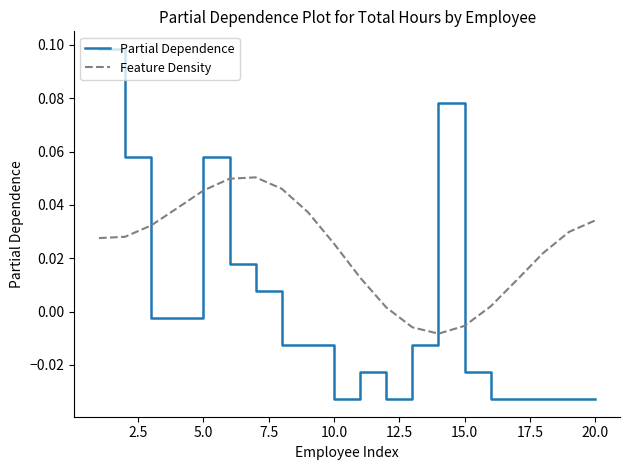

Rank the series by their maximum value, from lowest to highest.

Feature Density, Partial Dependence